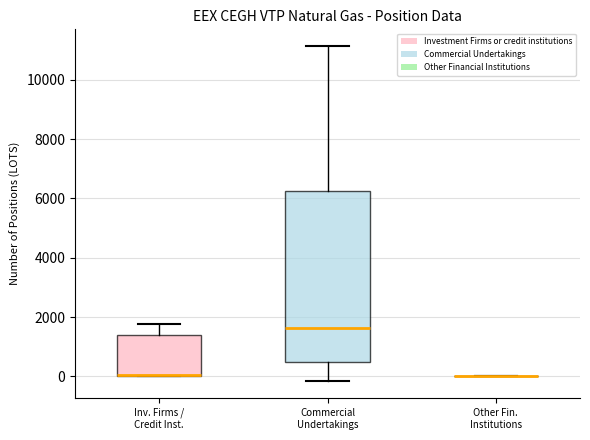

Reading left to right, transcribe this box plot: for each box, give where its median line is, the range the box spans, and where its two whiskers end, as read against the y-axis. The values are not printed on the chart, so give them approximately, as read against the axis.

Inv. Firms / Credit Inst.: median 0, box 0 to 1400, whiskers 0 to 1800
Commercial Undertakings: median 1600, box 400 to 6200, whiskers -200 to 11200
Other Fin. Institutions: box collapsed to a line at 0, whiskers 0 to 0